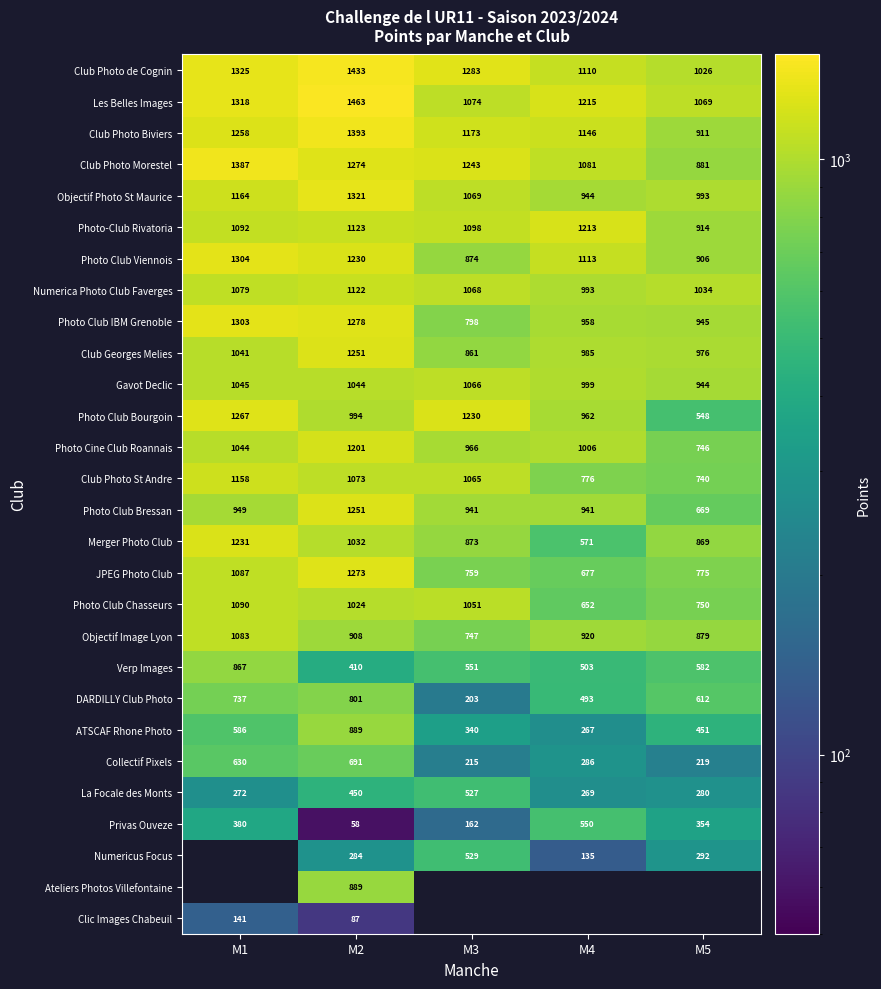

Read the Photo Cine Club Roannais value at M1, to the nearest 50.

1050